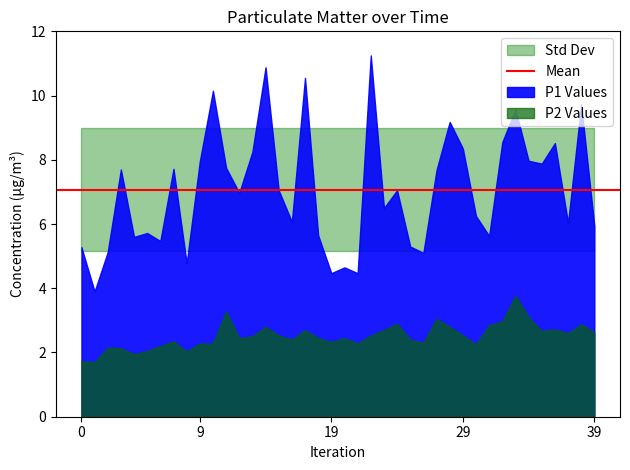

What is the average value of the P2 series?

2.5